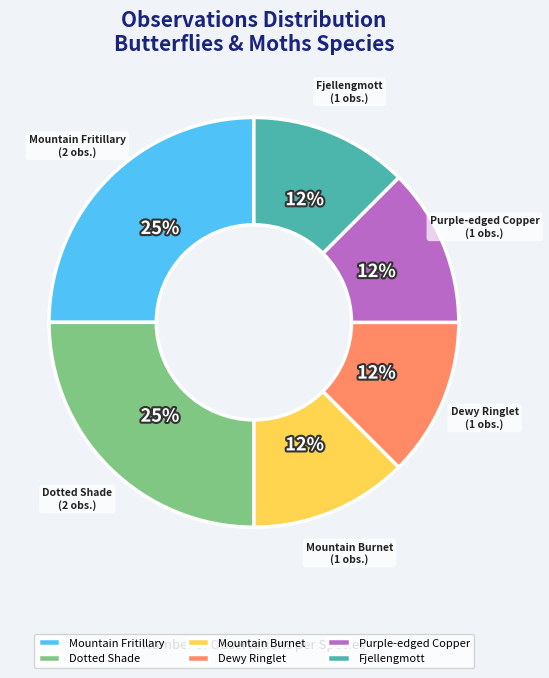

Is the sum of Purple-edged Copper and Fjellengmott greater than half?

No